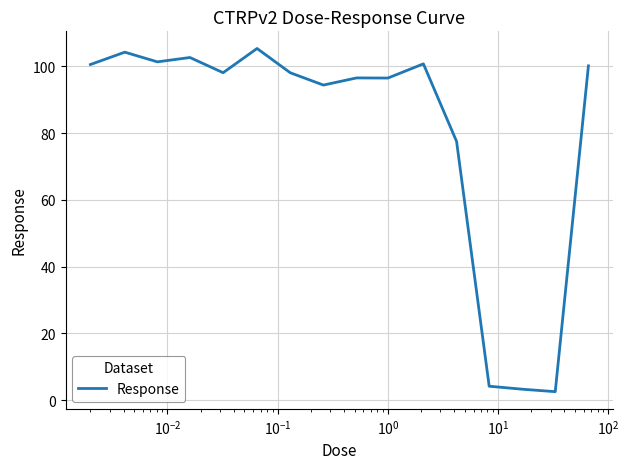

What is the smallest value displayed?

2.6